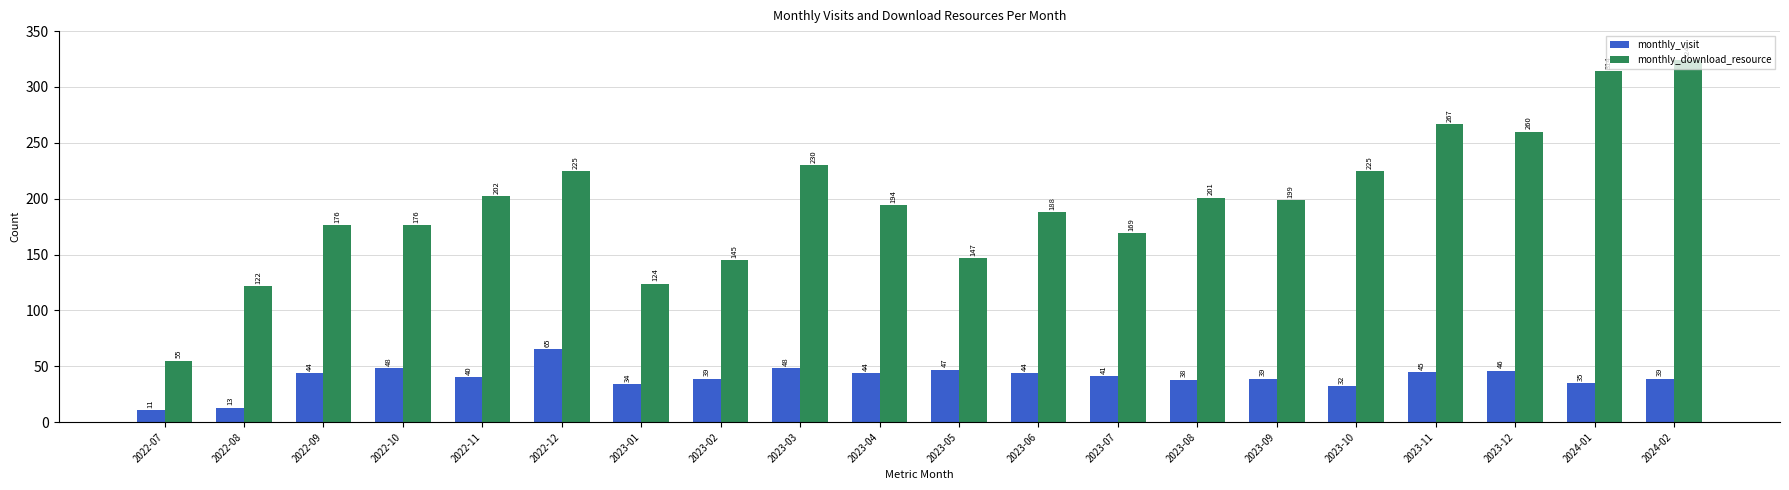

What is the approximate value of monthly_visit at 2023-09, to the nearest 5?

40